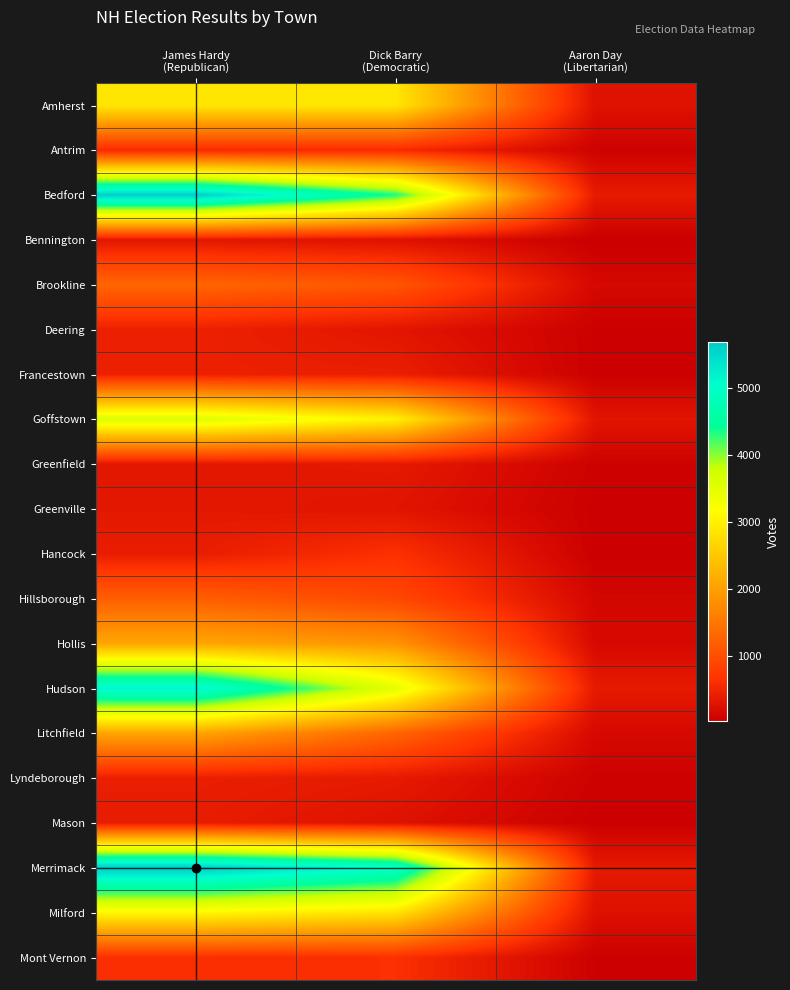

Reading left to right, what are all the values shown in this chart?

Amherst: James Hardy
(Republican)=2874	Dick Barry
(Democratic)=2876	Aaron Day
(Libertarian)=251
Antrim: James Hardy
(Republican)=542	Dick Barry
(Democratic)=549	Aaron Day
(Libertarian)=64
Bedford: James Hardy
(Republican)=5628	Dick Barry
(Democratic)=4355	Aaron Day
(Libertarian)=360
Bennington: James Hardy
(Republican)=310	Dick Barry
(Democratic)=249	Aaron Day
(Libertarian)=23
Brookline: James Hardy
(Republican)=1287	Dick Barry
(Democratic)=1080	Aaron Day
(Libertarian)=141
Deering: James Hardy
(Republican)=437	Dick Barry
(Democratic)=300	Aaron Day
(Libertarian)=43
Francestown: James Hardy
(Republican)=431	Dick Barry
(Democratic)=412	Aaron Day
(Libertarian)=35
Goffstown: James Hardy
(Republican)=3589	Dick Barry
(Democratic)=2999	Aaron Day
(Libertarian)=293
Greenfield: James Hardy
(Republican)=314	Dick Barry
(Democratic)=345	Aaron Day
(Libertarian)=56
Greenville: James Hardy
(Republican)=329	Dick Barry
(Democratic)=289	Aaron Day
(Libertarian)=35
Hancock: James Hardy
(Republican)=392	Dick Barry
(Democratic)=622	Aaron Day
(Libertarian)=34
Hillsborough: James Hardy
(Republican)=1196	Dick Barry
(Democratic)=912	Aaron Day
(Libertarian)=121
Hollis: James Hardy
(Republican)=2084	Dick Barry
(Democratic)=1854	Aaron Day
(Libertarian)=151
Hudson: James Hardy
(Republican)=5176	Dick Barry
(Democratic)=3494	Aaron Day
(Libertarian)=356
Litchfield: James Hardy
(Republican)=2063	Dick Barry
(Democratic)=1274	Aaron Day
(Libertarian)=147
Lyndeborough: James Hardy
(Republican)=408	Dick Barry
(Democratic)=357	Aaron Day
(Libertarian)=56
Mason: James Hardy
(Republican)=381	Dick Barry
(Democratic)=259	Aaron Day
(Libertarian)=31
Merrimack: James Hardy
(Republican)=5683	Dick Barry
(Democratic)=5009	Aaron Day
(Libertarian)=351
Milford: James Hardy
(Republican)=3079	Dick Barry
(Democratic)=2845	Aaron Day
(Libertarian)=242
Mont Vernon: James Hardy
(Republican)=607	Dick Barry
(Democratic)=621	Aaron Day
(Libertarian)=43